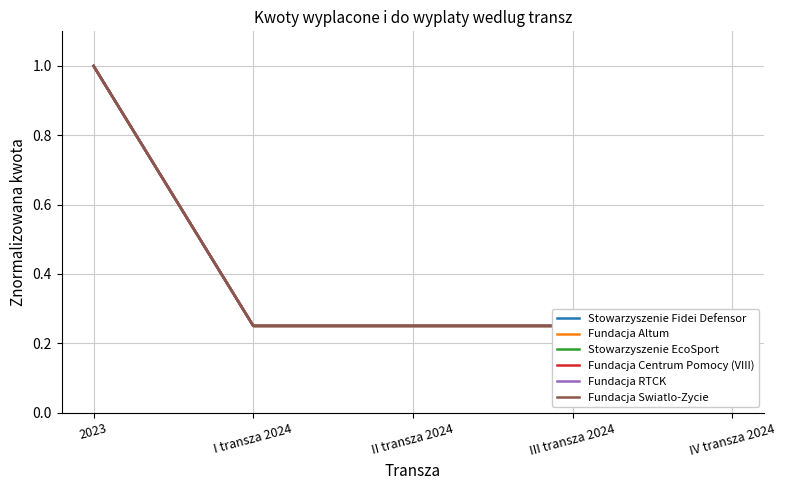

Reading left to right, transcribe all the data shown in this chart.

Stowarzyszenie Fidei Defensor: 1.0	0.2	0.2	0.2	0.2
Fundacja Altum: 1.0	0.2	0.2	0.2	0.3
Stowarzyszenie EcoSport: 1.0	0.2	0.2	0.2	0.2
Fundacja Centrum Pomocy (VIII): 1.0	0.2	0.2	0.2	0.2
Fundacja RTCK: 1.0	0.2	0.2	0.2	0.2
Fundacja Swiatlo-Zycie: 1.0	0.2	0.2	0.2	0.2